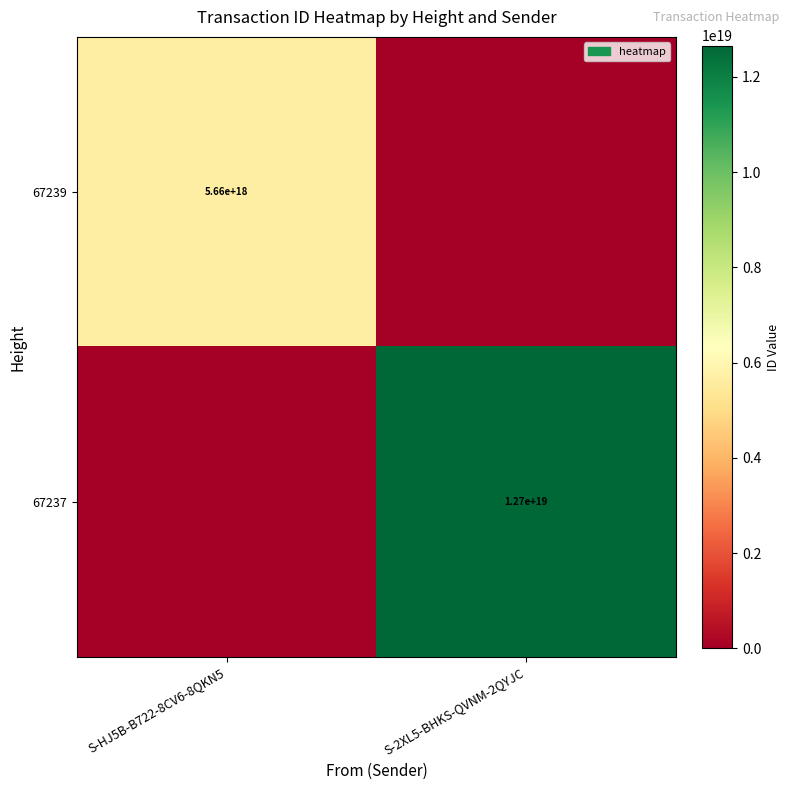

The value of 67237 at S-2XL5-BHKS-QVNM-2QYJC is 12700000000000000000. True or false?

True